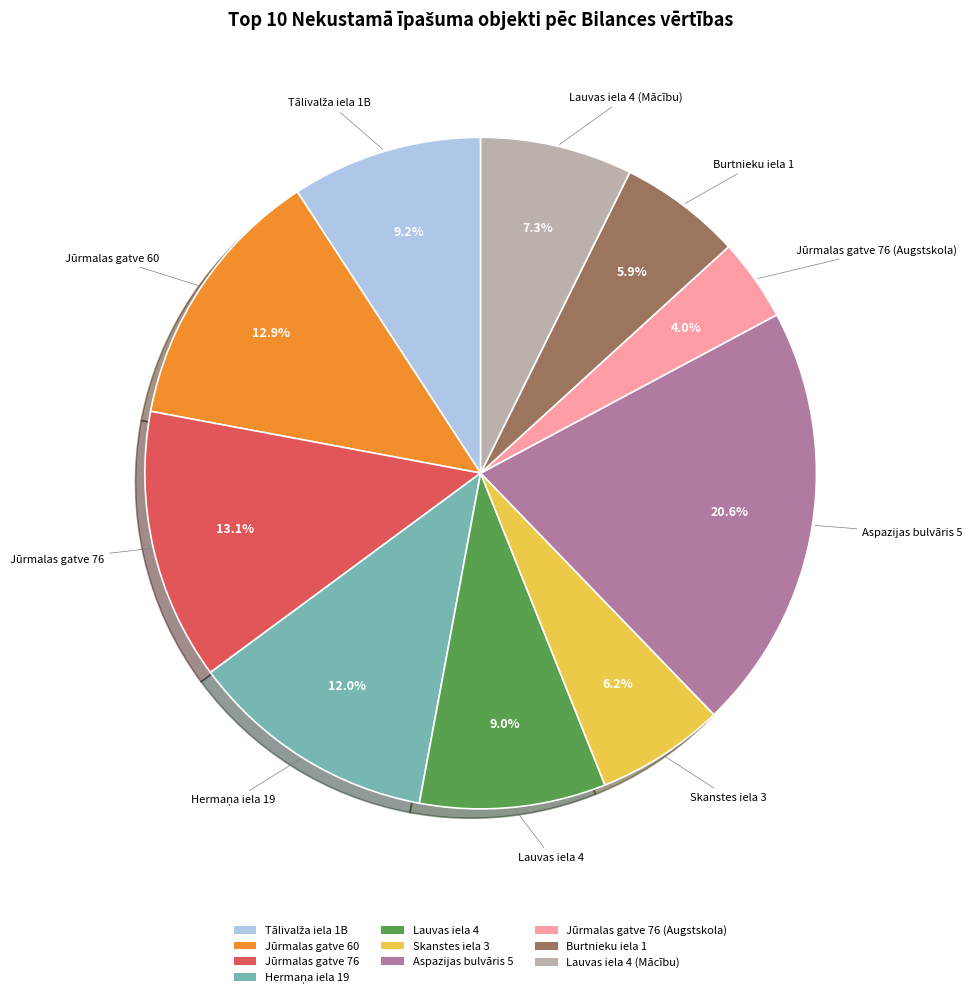

How many segments does this pie chart have?

10